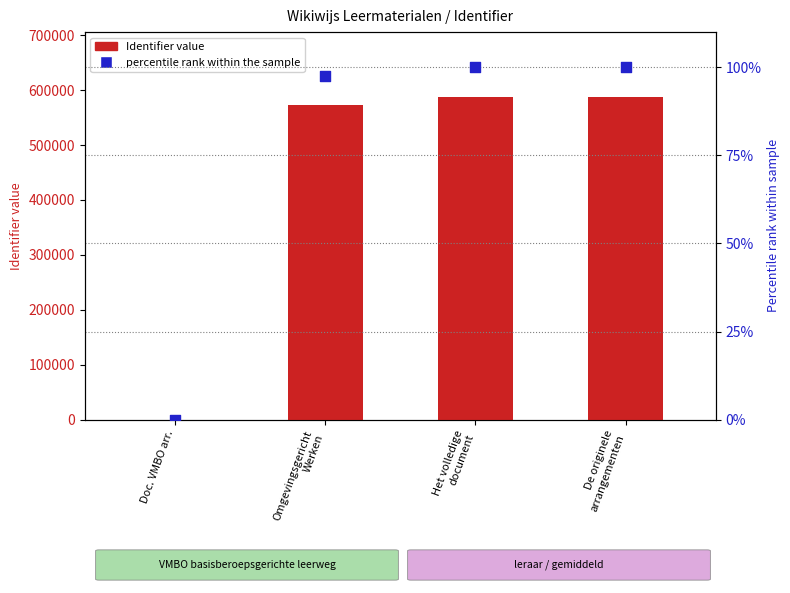

At how many categories does at least one series exceed 118836?

3